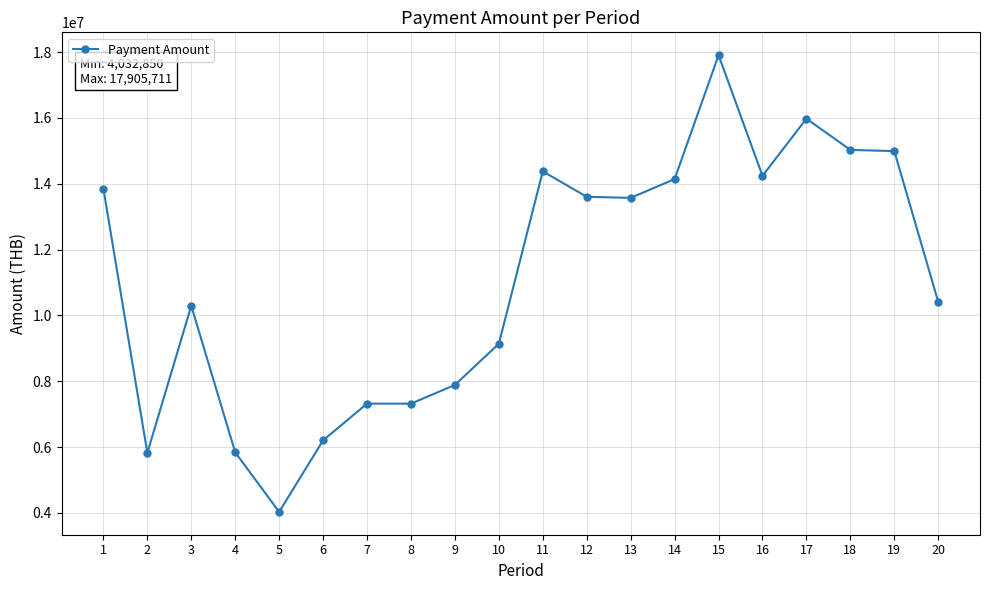

What is the value of the 7th point from the left?

7320977.9